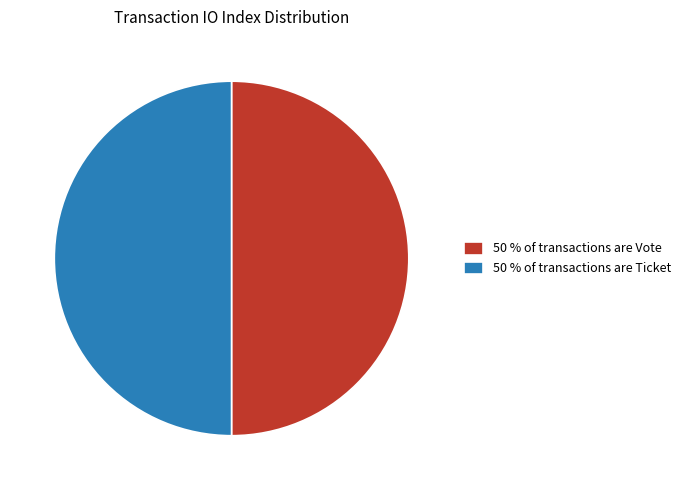

What is the ratio of the value at 50 % of transactions are Vote to the value at 50 % of transactions are Ticket?

1.0